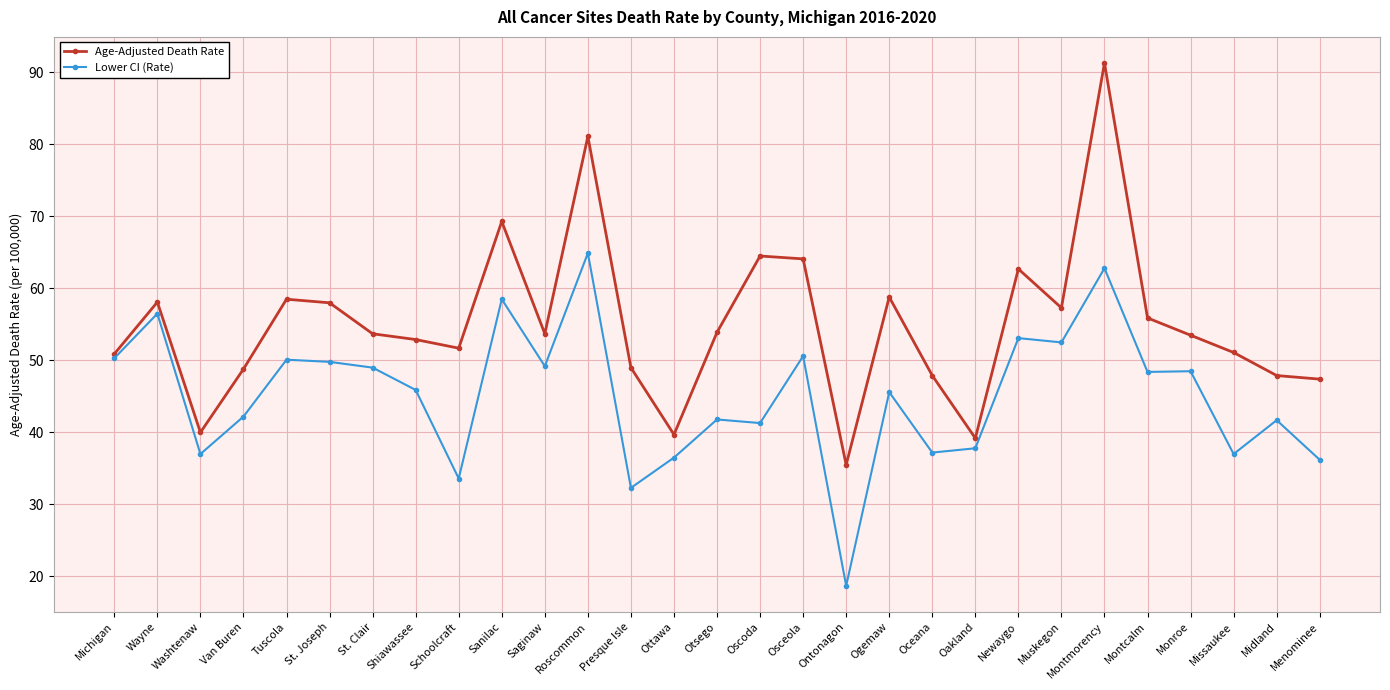

At how many categories does at least one series exceed 25?

29